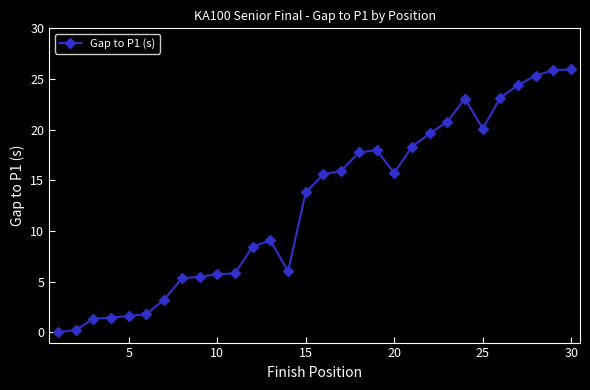

What is the difference between the maximum and minimum values?

25.9